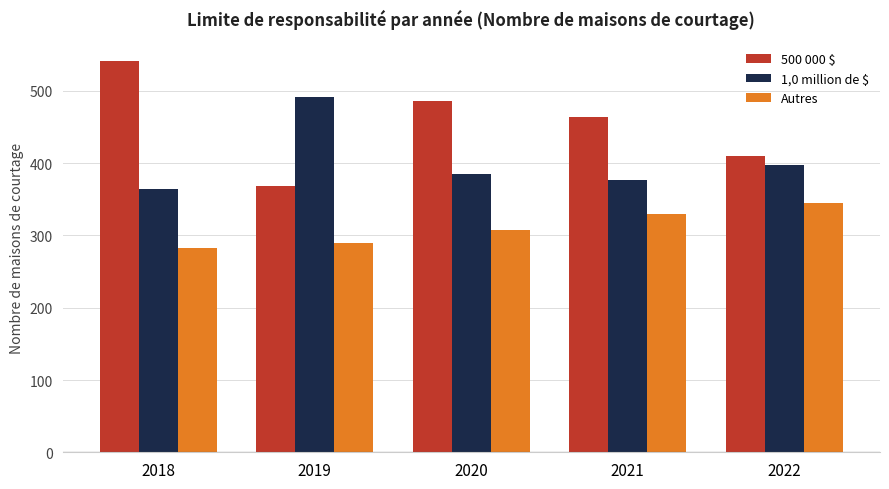

Rank the series at 2021 from lowest to highest value.

Autres, 1,0 million de $, 500 000 $